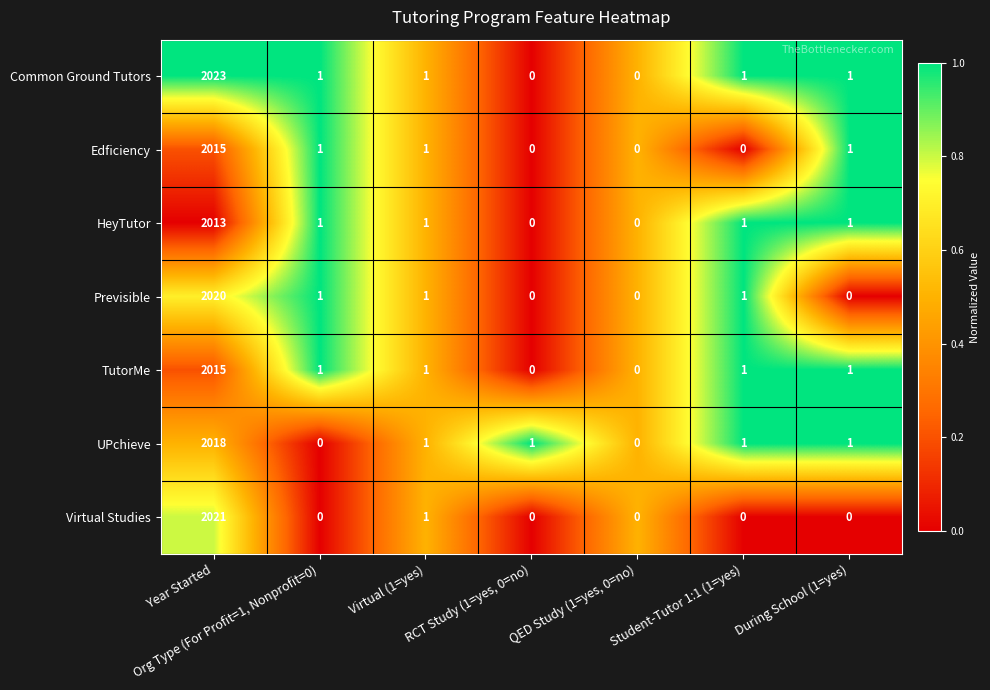

How many values in HeyTutor are above zero?

5